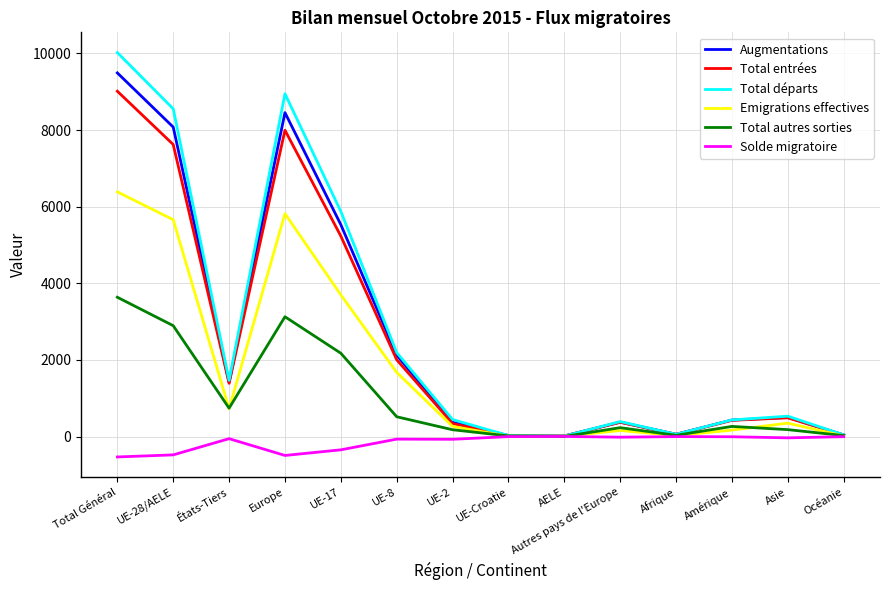

List the series in order of their peak value, lowest first.

Solde migratoire, Total autres sorties, Emigrations effectives, Total entrées, Augmentations, Total départs